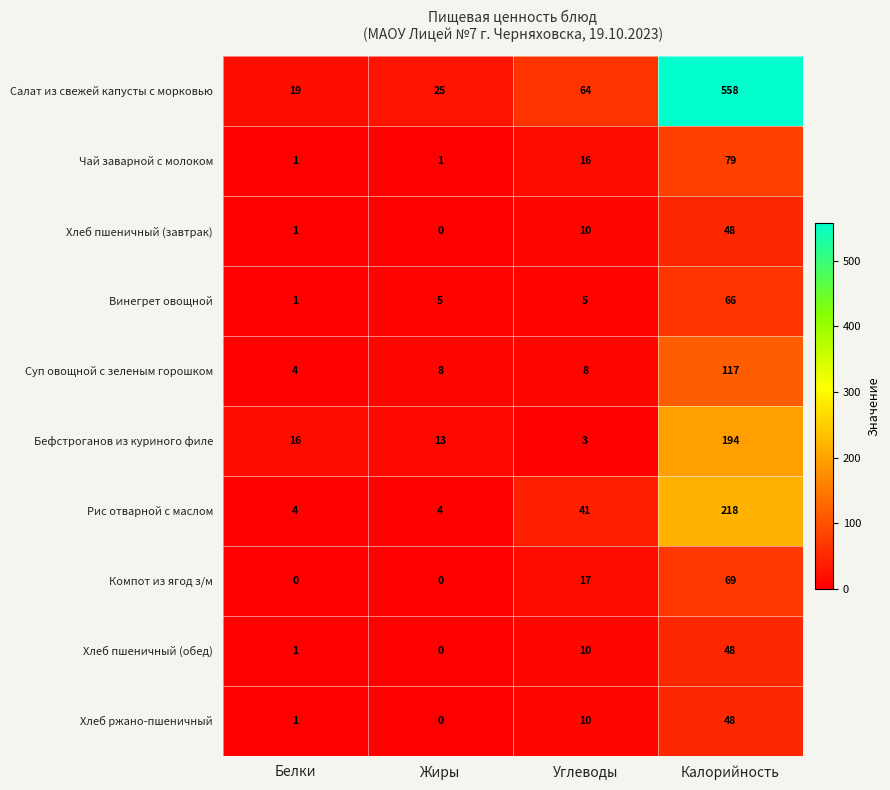

Read the Рис отварной с маслом value at Углеводы, to the nearest 50.

50